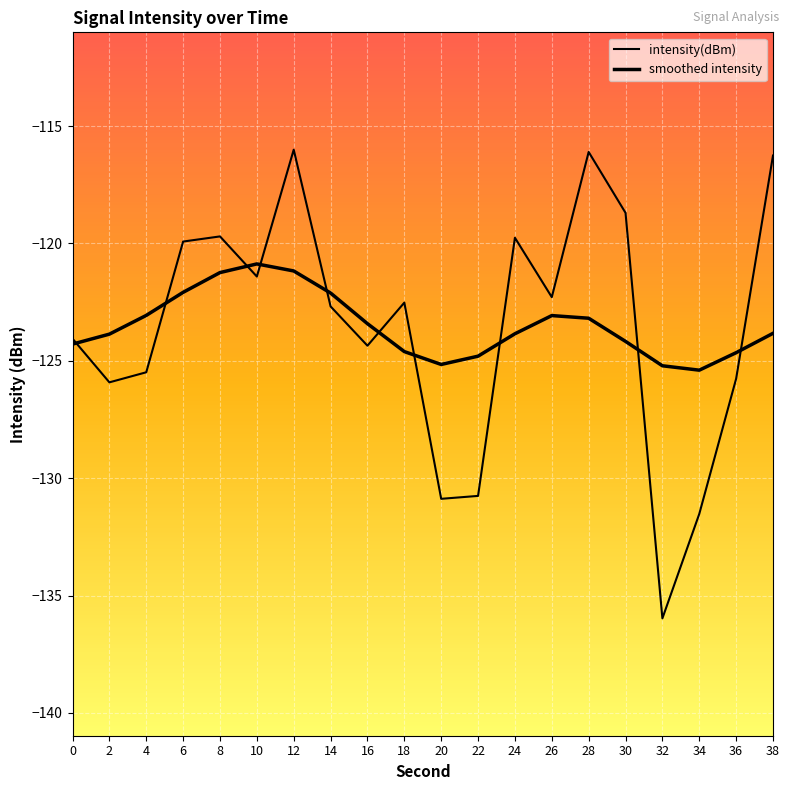

Does the chart have visible grid lines?

Yes